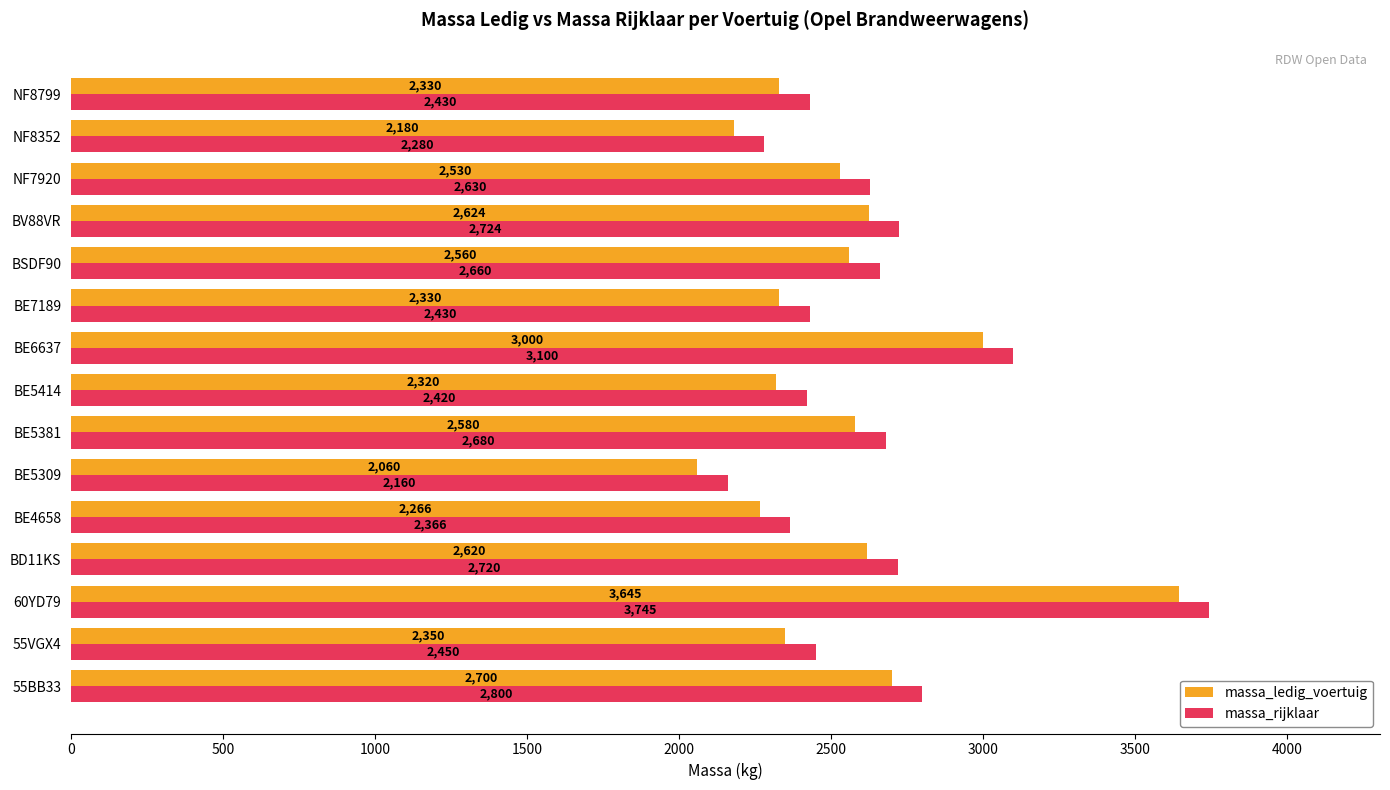

At how many categories does at least one series exceed 2162?

14